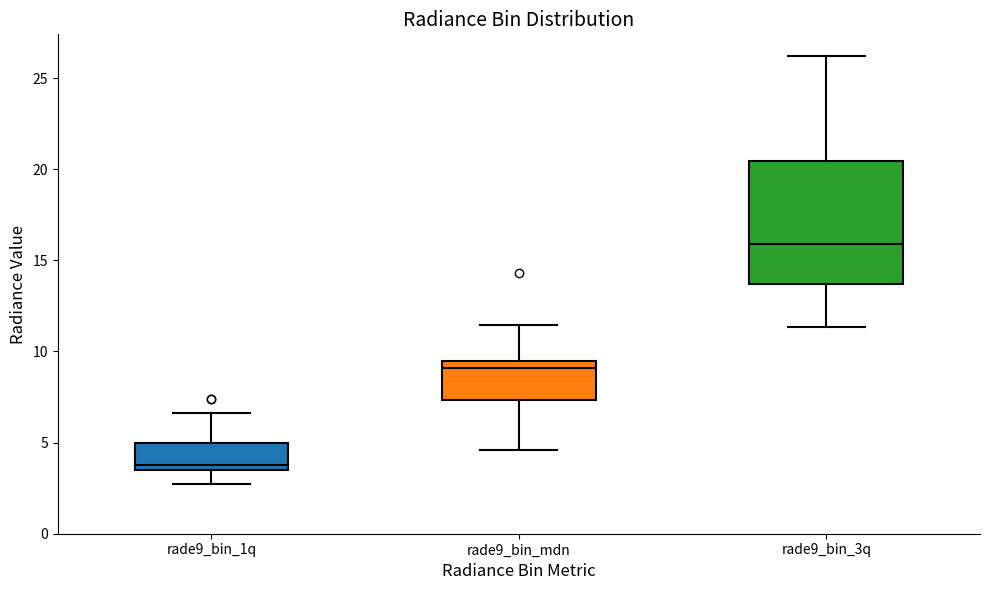

Where is the upper edge of the box for rade9_bin_mdn on the y-axis? The values are not printed on the chart, so give them approximately, as read against the axis.

9.5